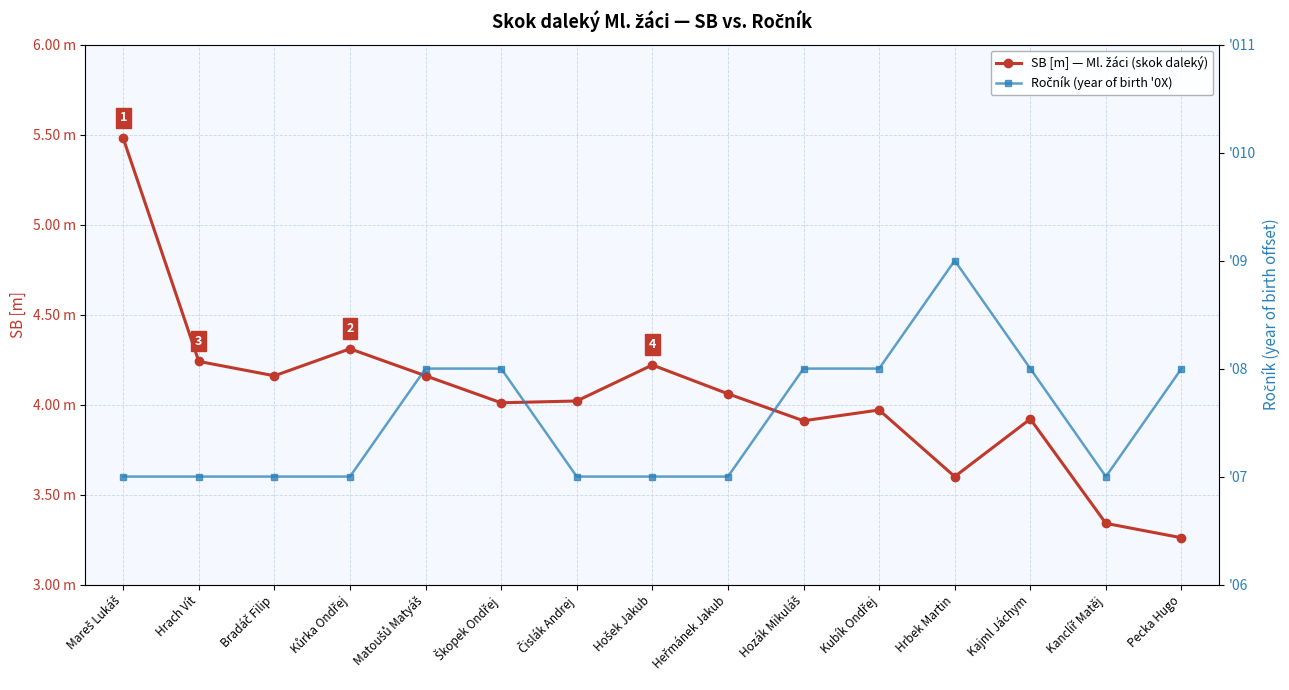

True or false: SB [m] — Ml. žáci (skok daleký) and Ročník (year of birth '0X) cross at least once.

False